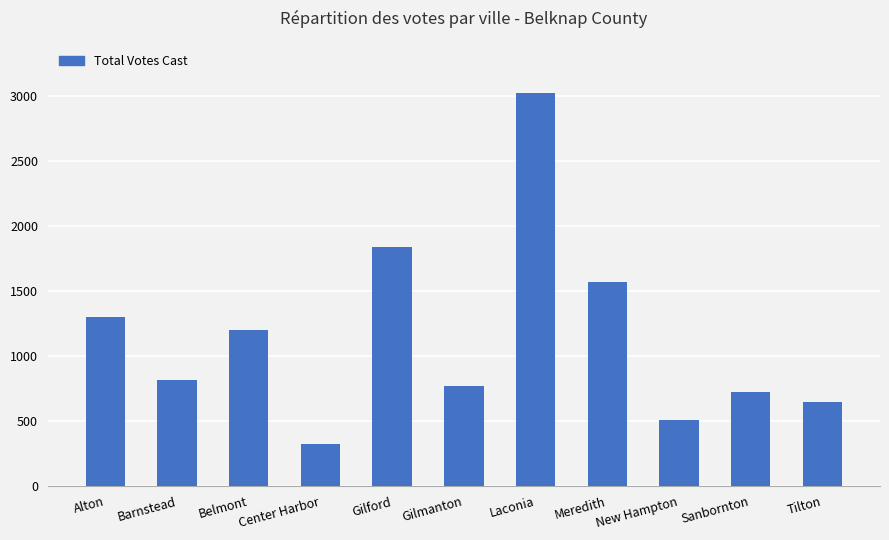

True or false: the data shows 422 at Gilmanton.

False